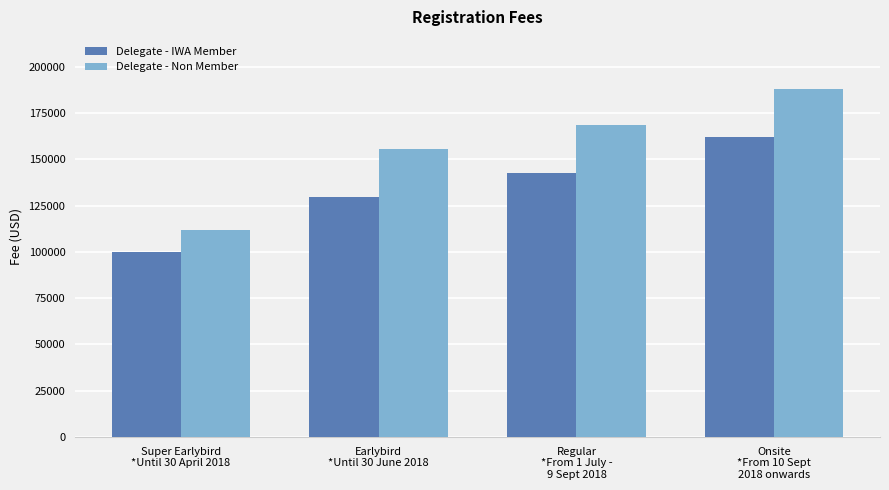

How many groups of bars are there?

4